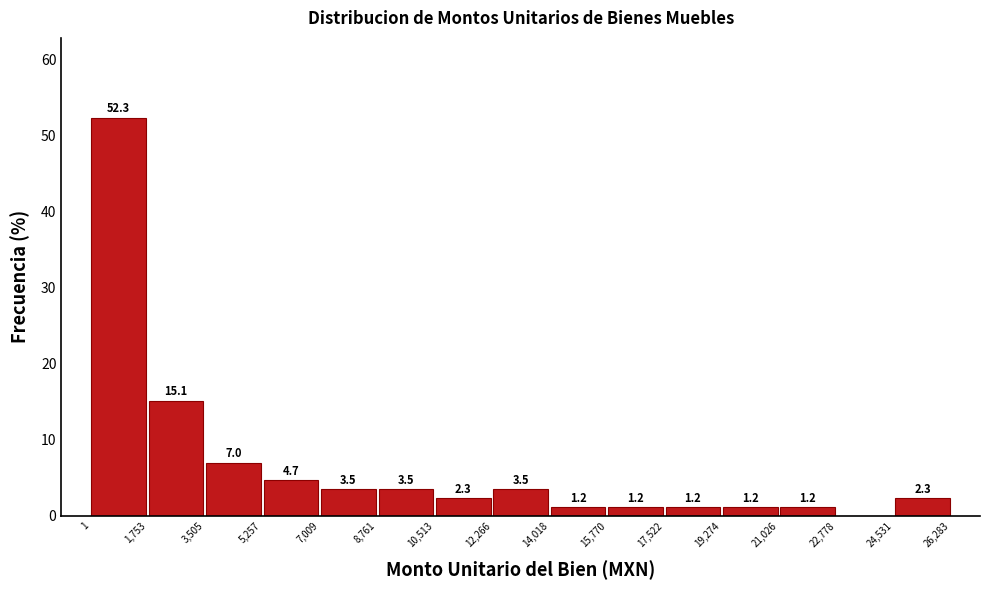

Over which range of the x-axis is the bar tallest?

1 to 1,753